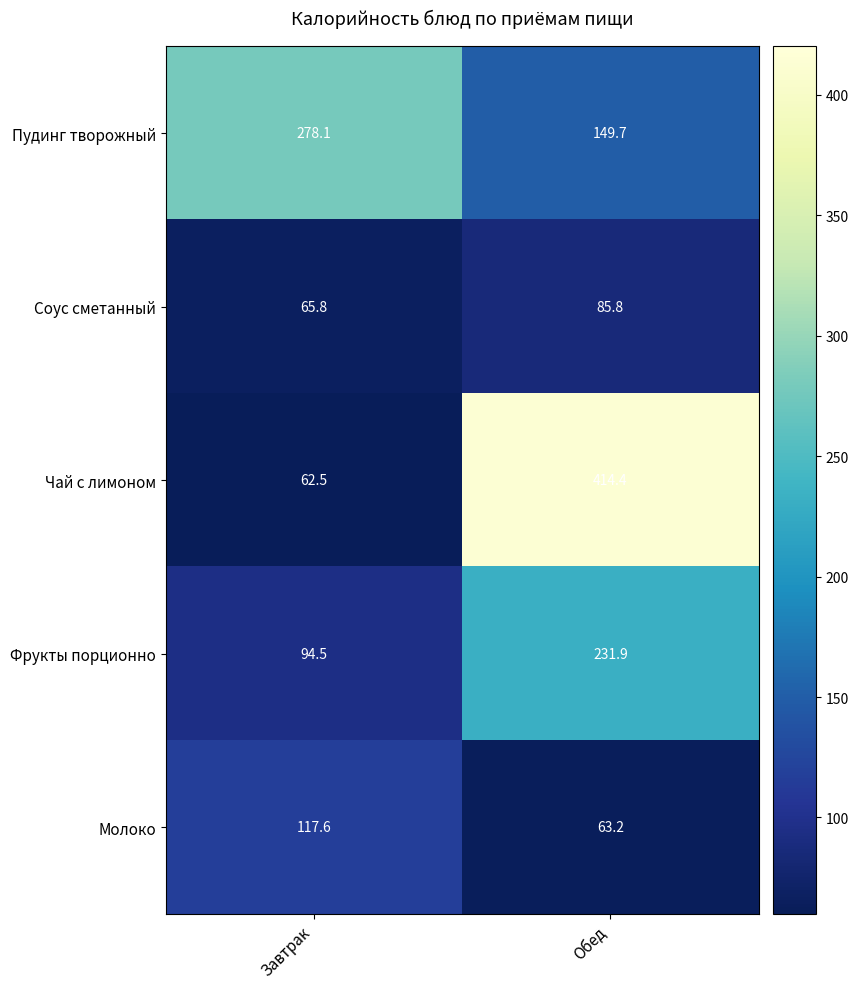

Which series changed the most between Завтрак and Обед?

Чай с лимоном